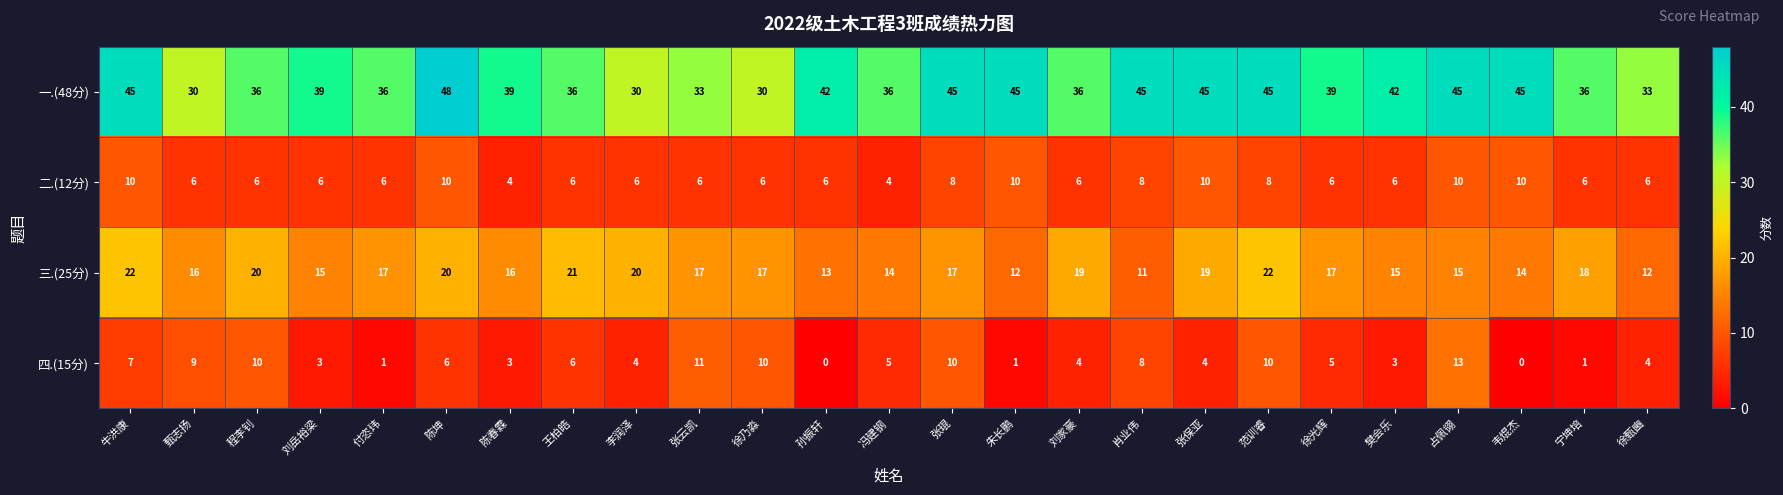

List the series in order of their peak value, lowest first.

二.(12分), 四.(15分), 三.(25分), 一.(48分)